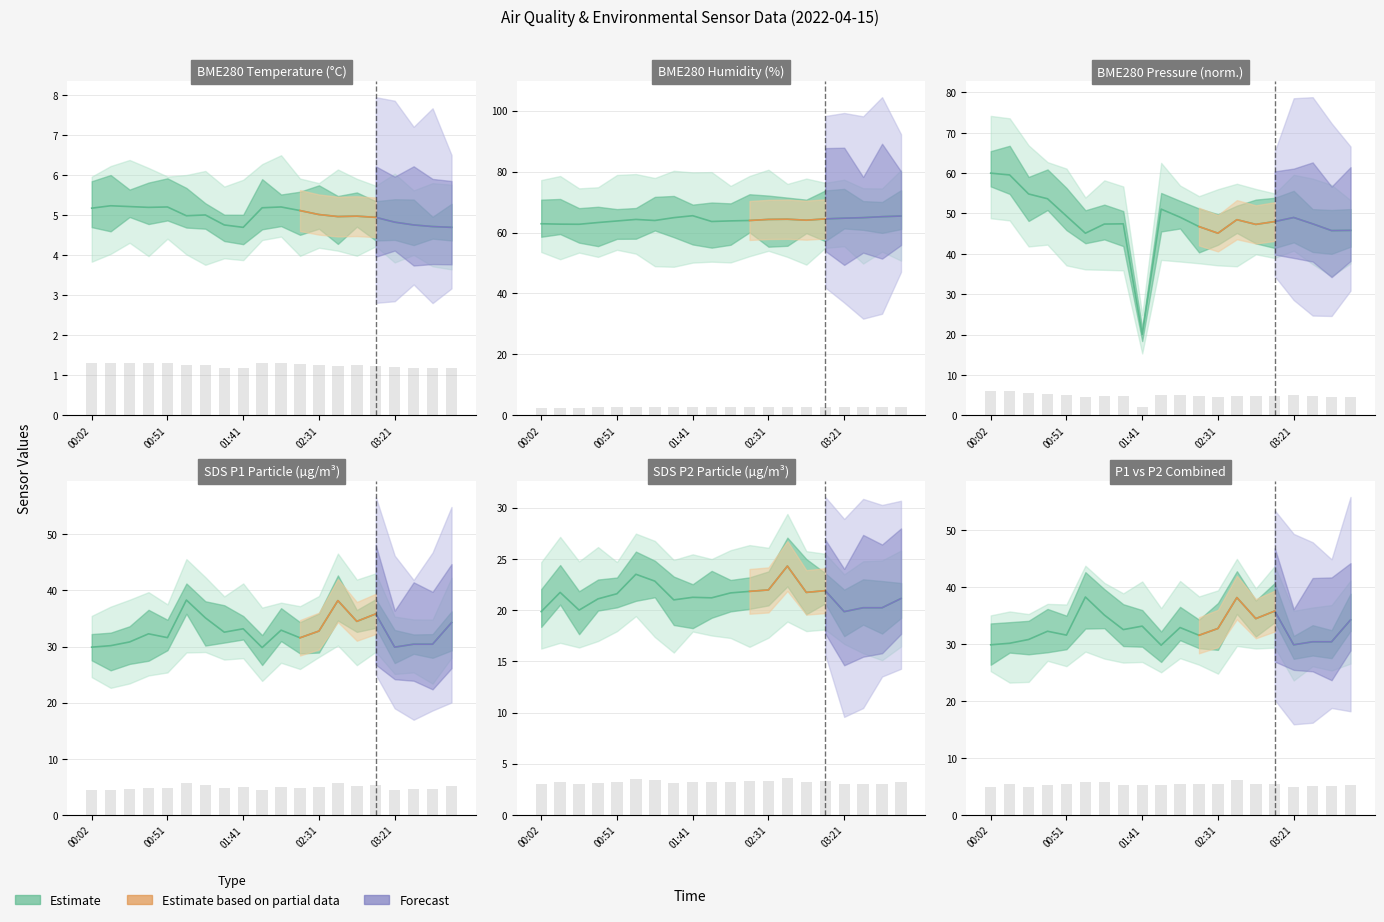

What is the difference between the BME280_pressure_norm values at 00:14 and 02:06?

10.5